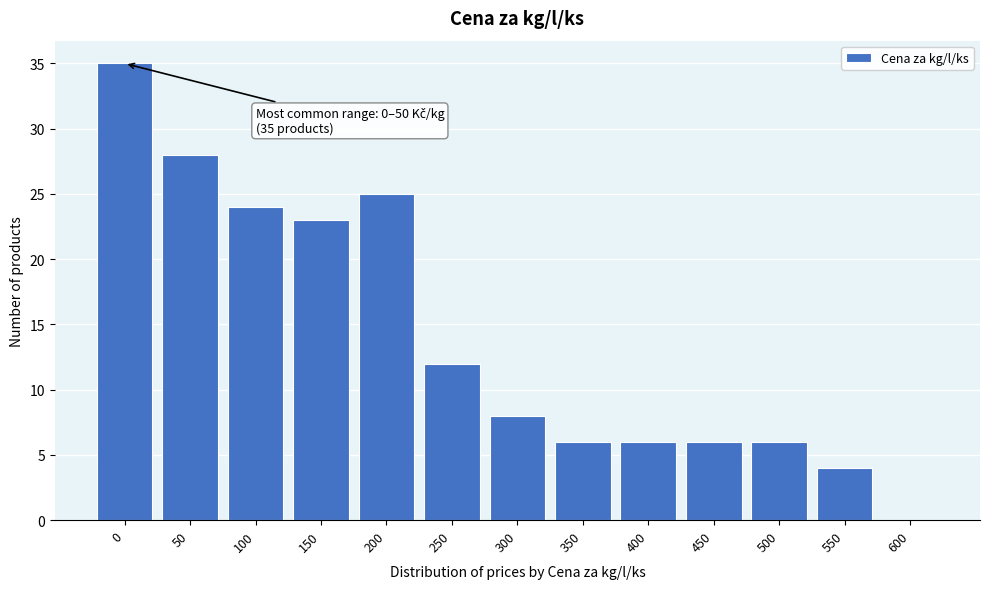

Reading left to right, what are all the values shown in this chart?

0=35	50=28	100=24	150=23	200=25	250=12	300=8	350=6	400=6	450=6	500=6	550=4	600=0